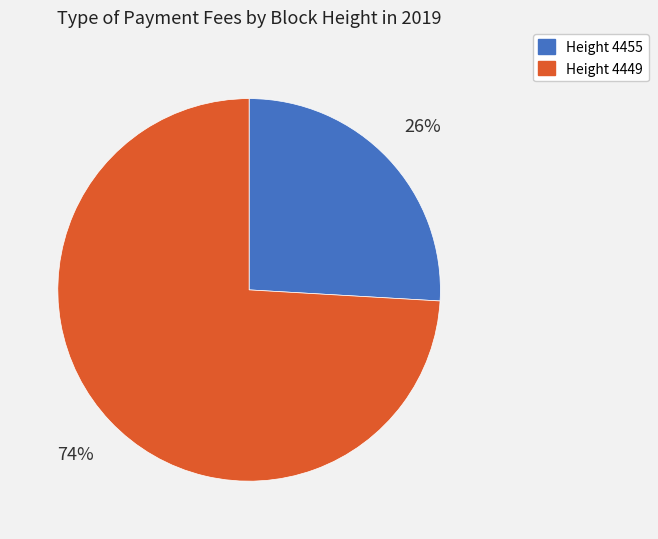

Which category accounts for the majority?

Height 4449